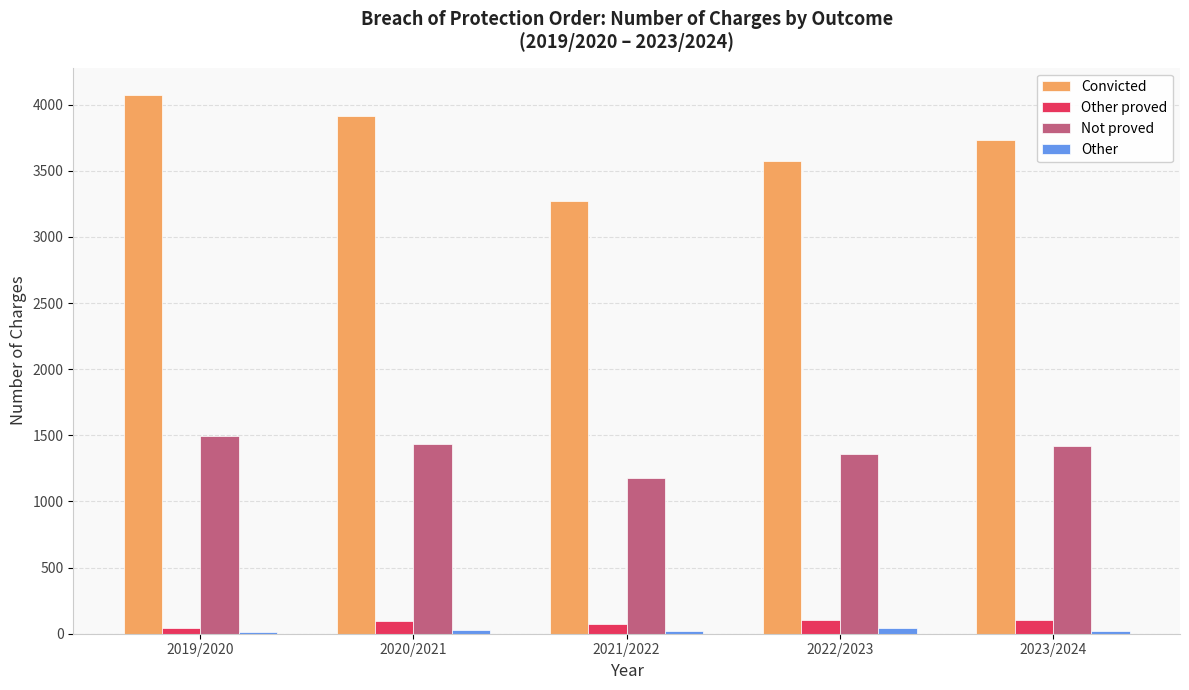

The value of Convicted at 2020/2021 is 3916. True or false?

True